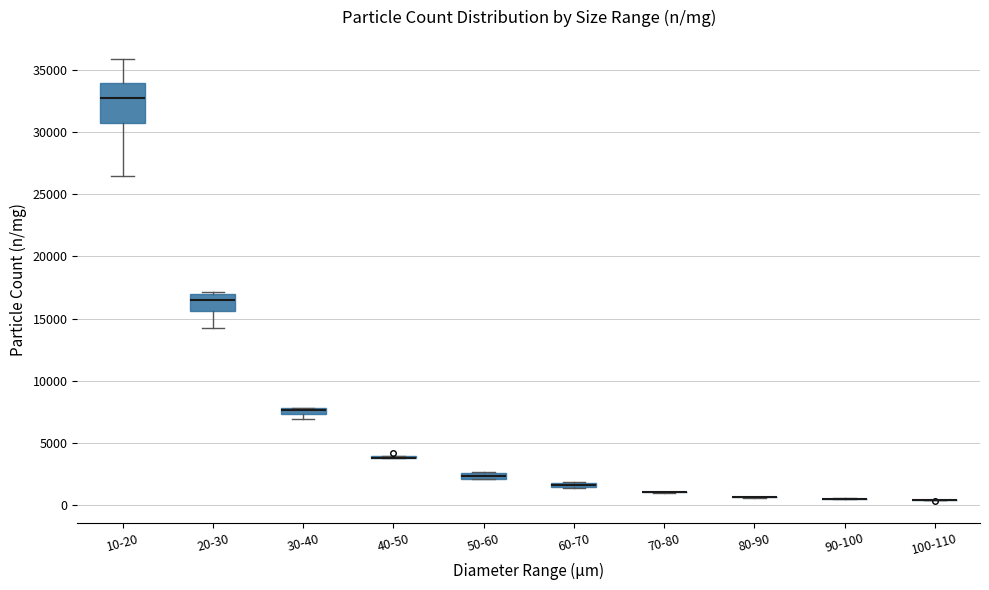

Which box is the tallest, from its lower edge to its upper edge?

10-20